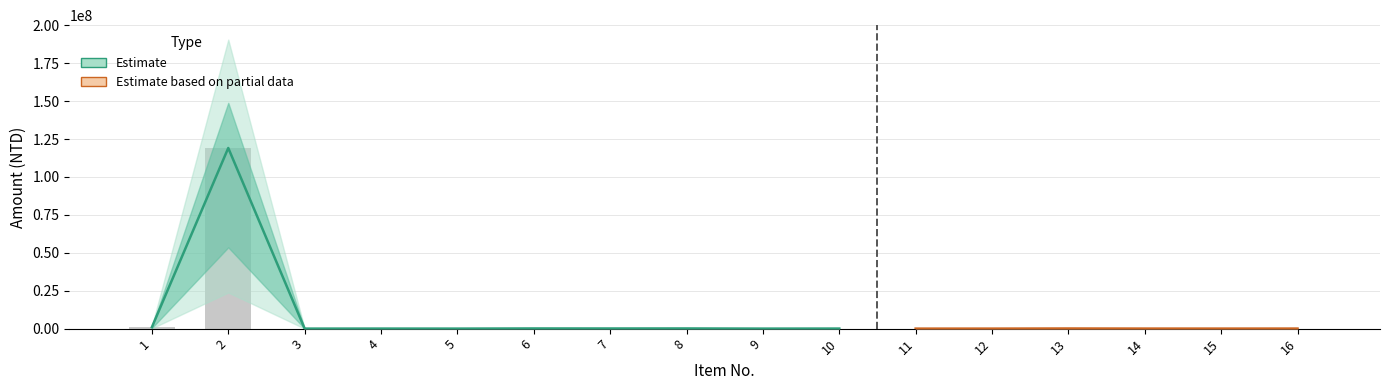

At which category does the chart reach its minimum across all series?

11